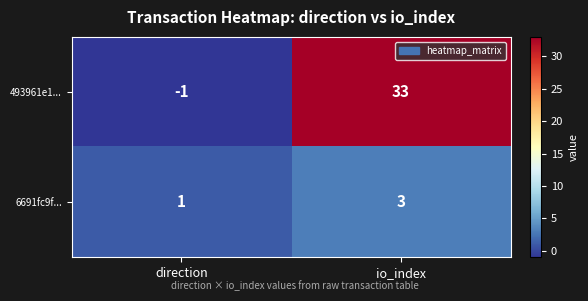

Rank the series by their average value, from highest to lowest.

493961e1..., 6691fc9f...